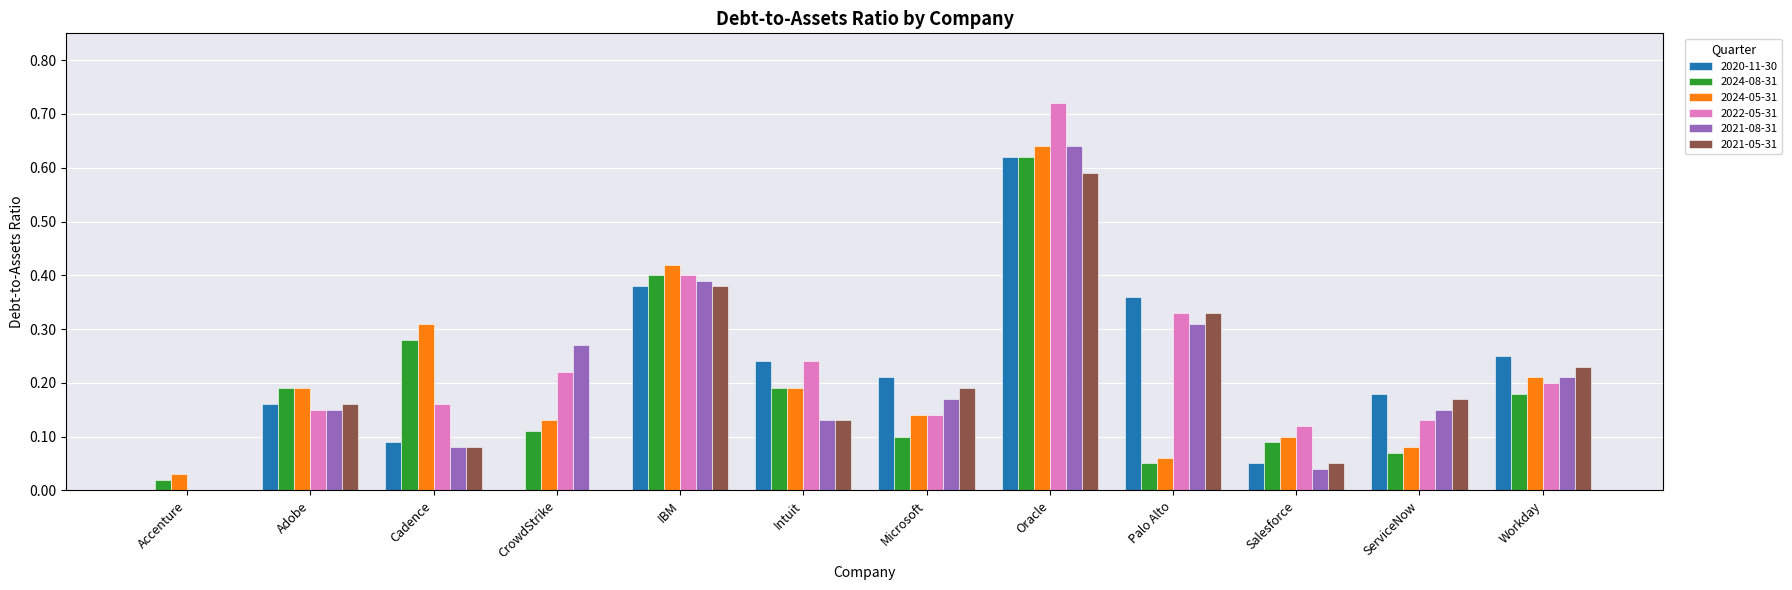

Which series changed the most between CrowdStrike and Microsoft?

2020-11-30